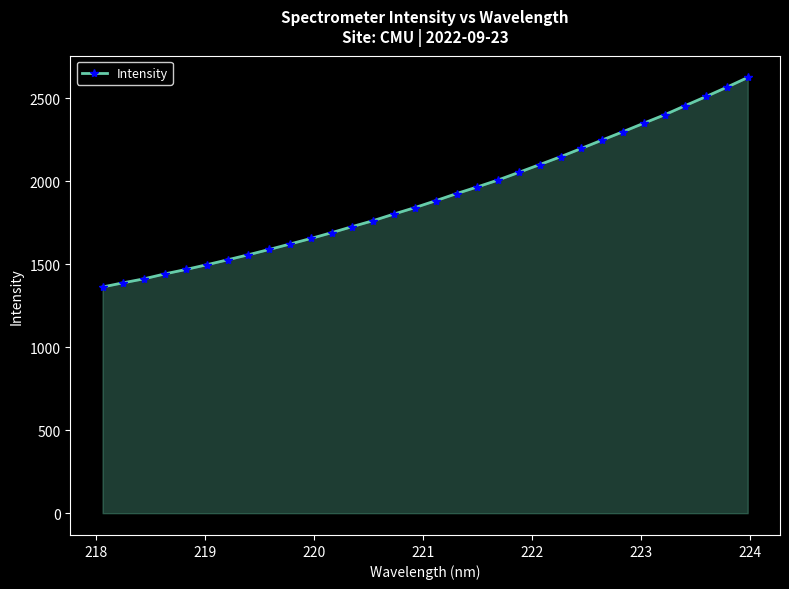

What is the difference between the maximum and minimum values?

1262.1